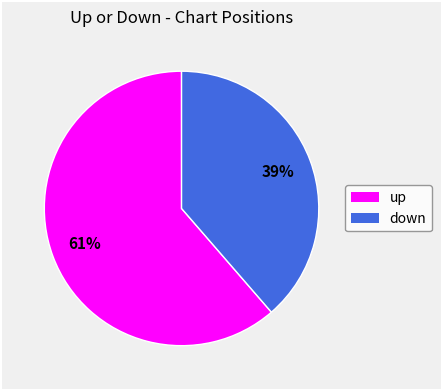

What is the majority slice?

up